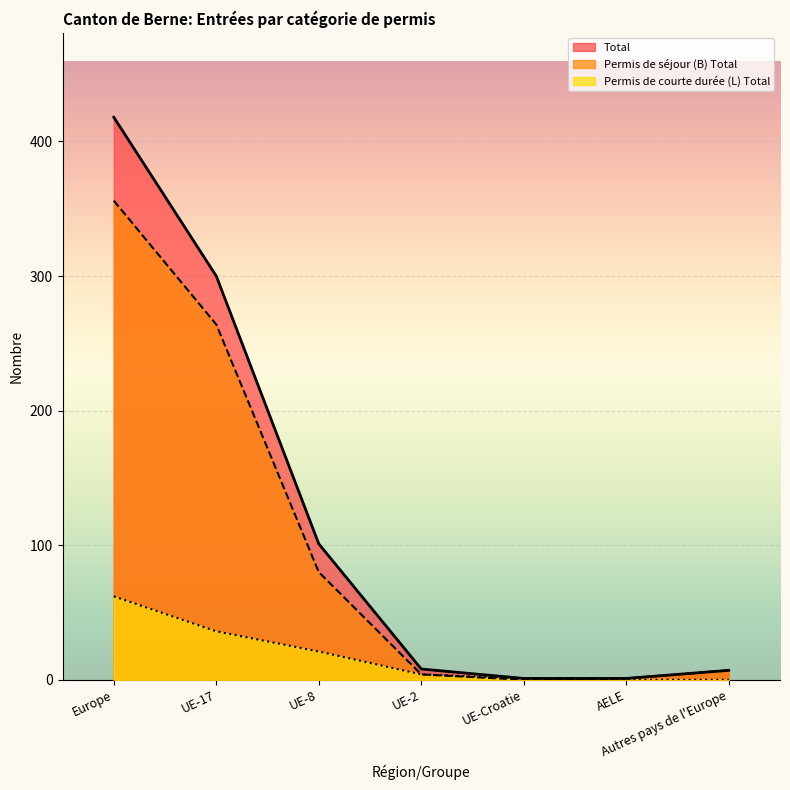

What is the difference between the maximum and minimum values in the Permis de courte durée (L) Total series?

62